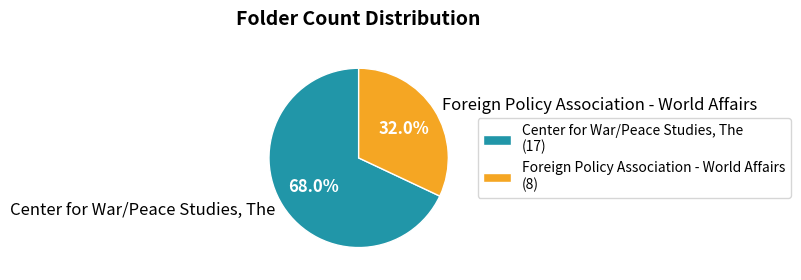

The Center for War/Peace Studies, The slice represents 54% of the pie. True or false?

False